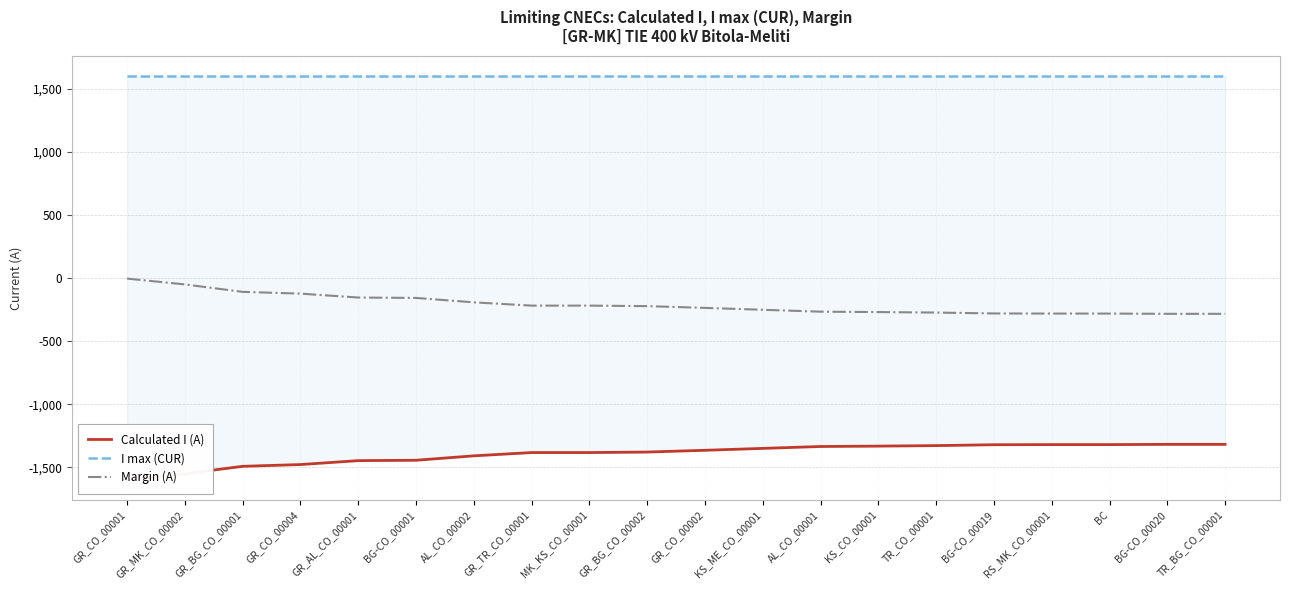

True or false: Margin (A) has more than 0 points higher than both neighbors.

False